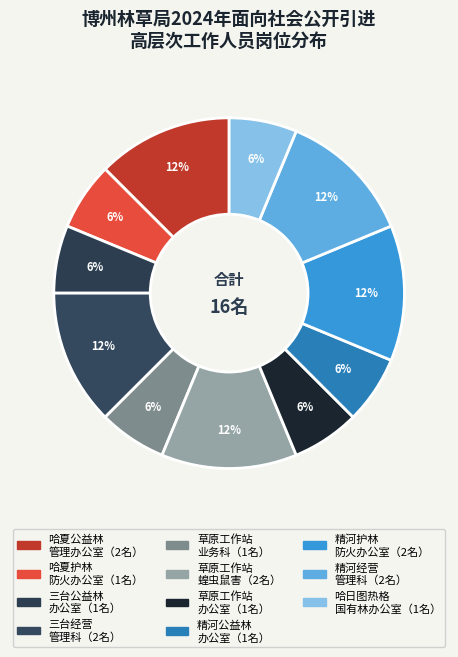

Count the number of slices in the pie.

11